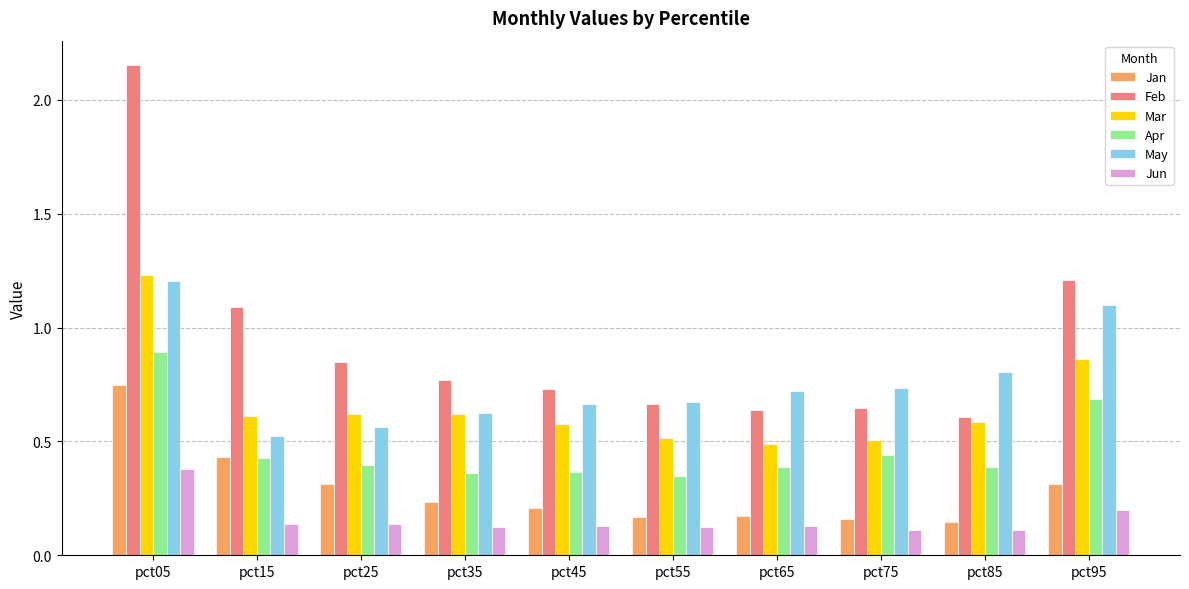

Is it true that Jan equals 0.2 at pct45?

True